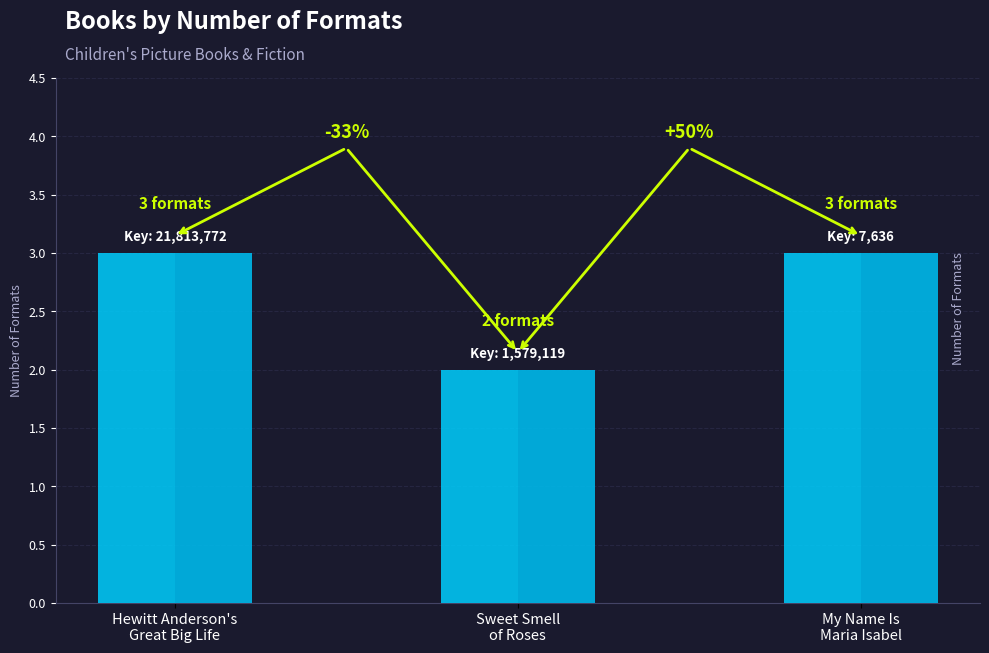

List the labels in order of value, largest first.

Hewitt Anderson's
Great Big Life, My Name Is
Maria Isabel, Sweet Smell
of Roses